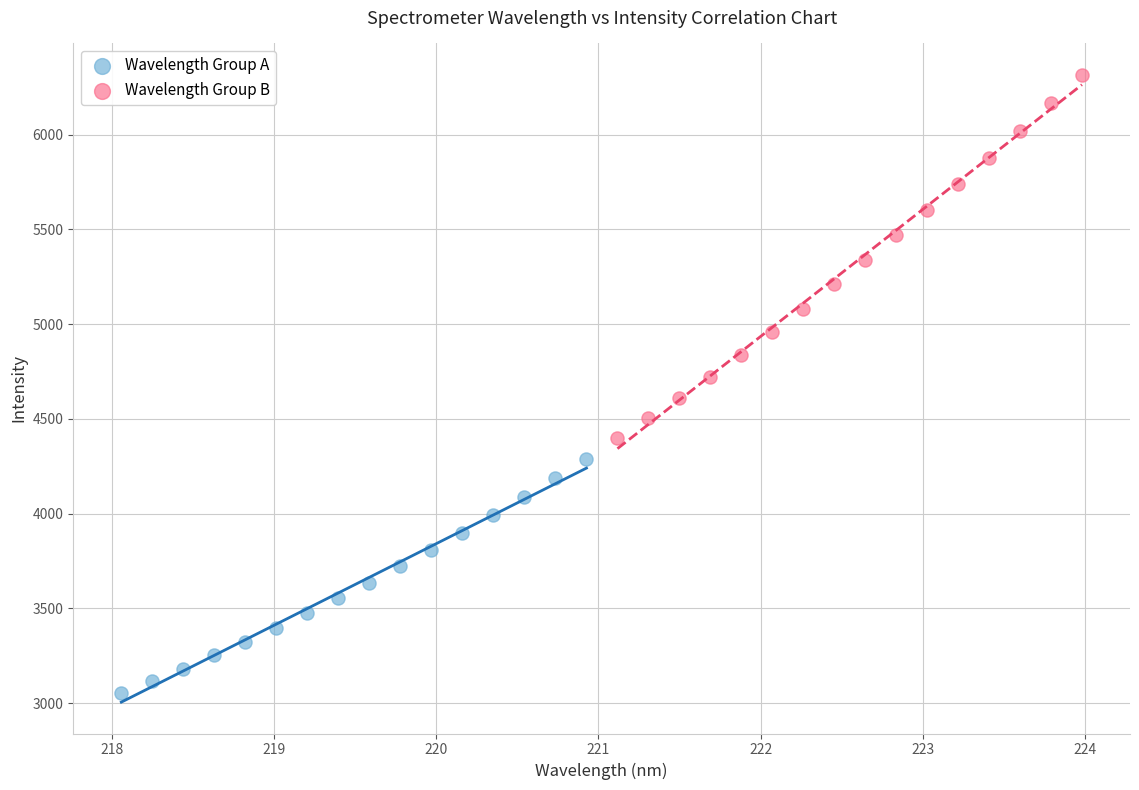

Which series contains the lowest Y value?

Wavelength Group A